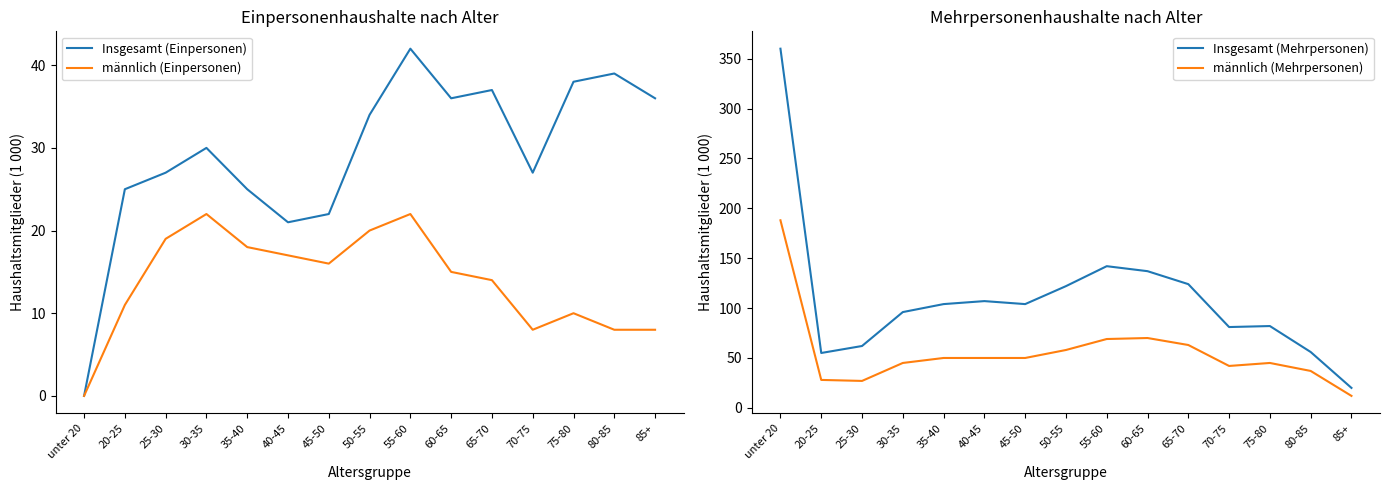

In Insgesamt (Mehrpersonen), how many points are lower than both neighbors (excluding endpoints)?

3